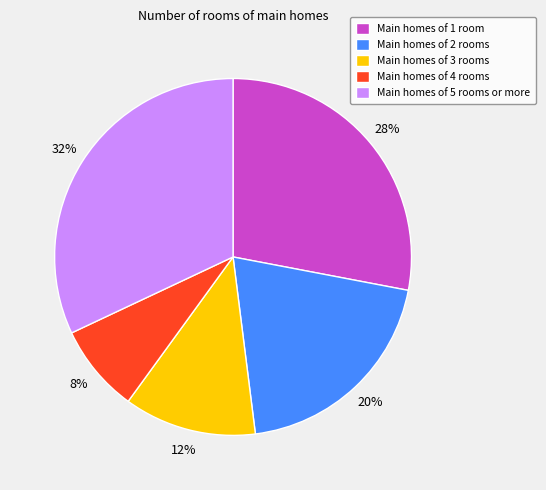

What is the ratio of the value at Main homes of 3 rooms to the value at Main homes of 2 rooms?

0.6